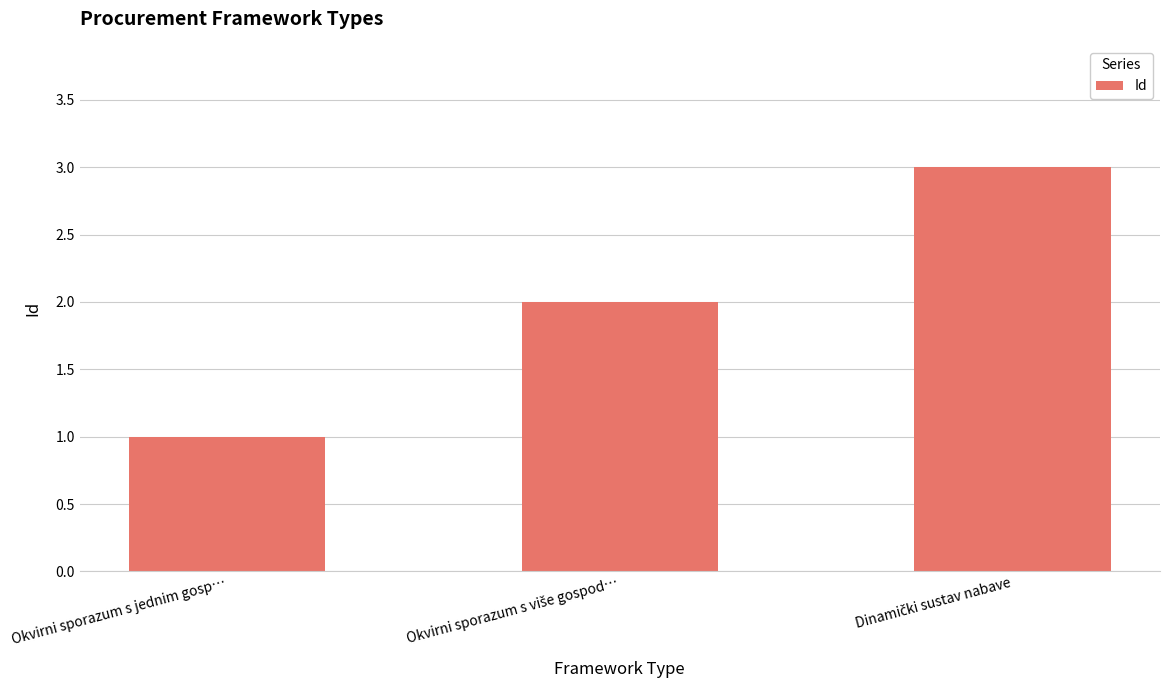

What is the average value?

2